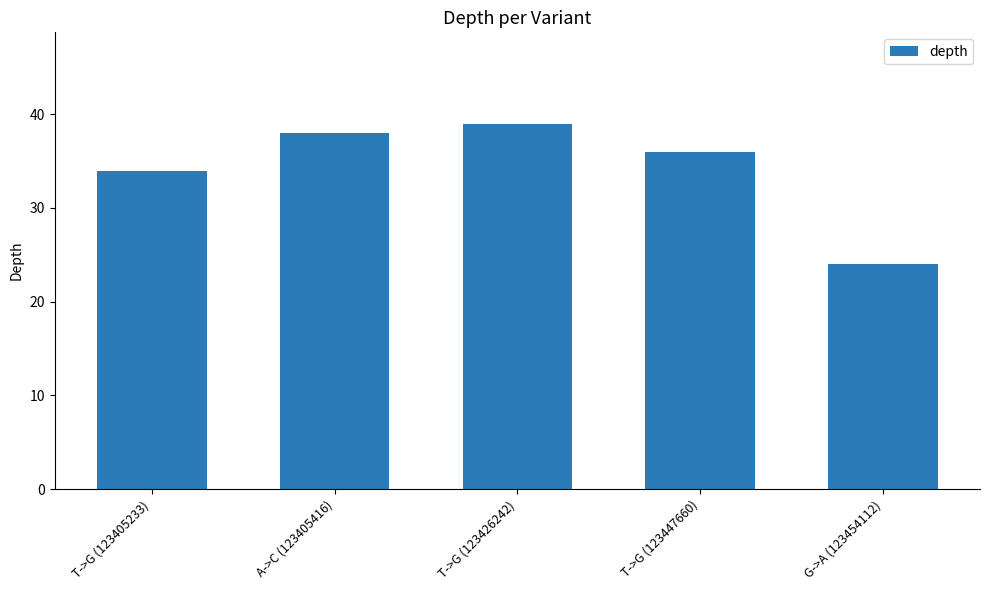

At which category does the chart reach its peak across all series?

T->G (123426242)